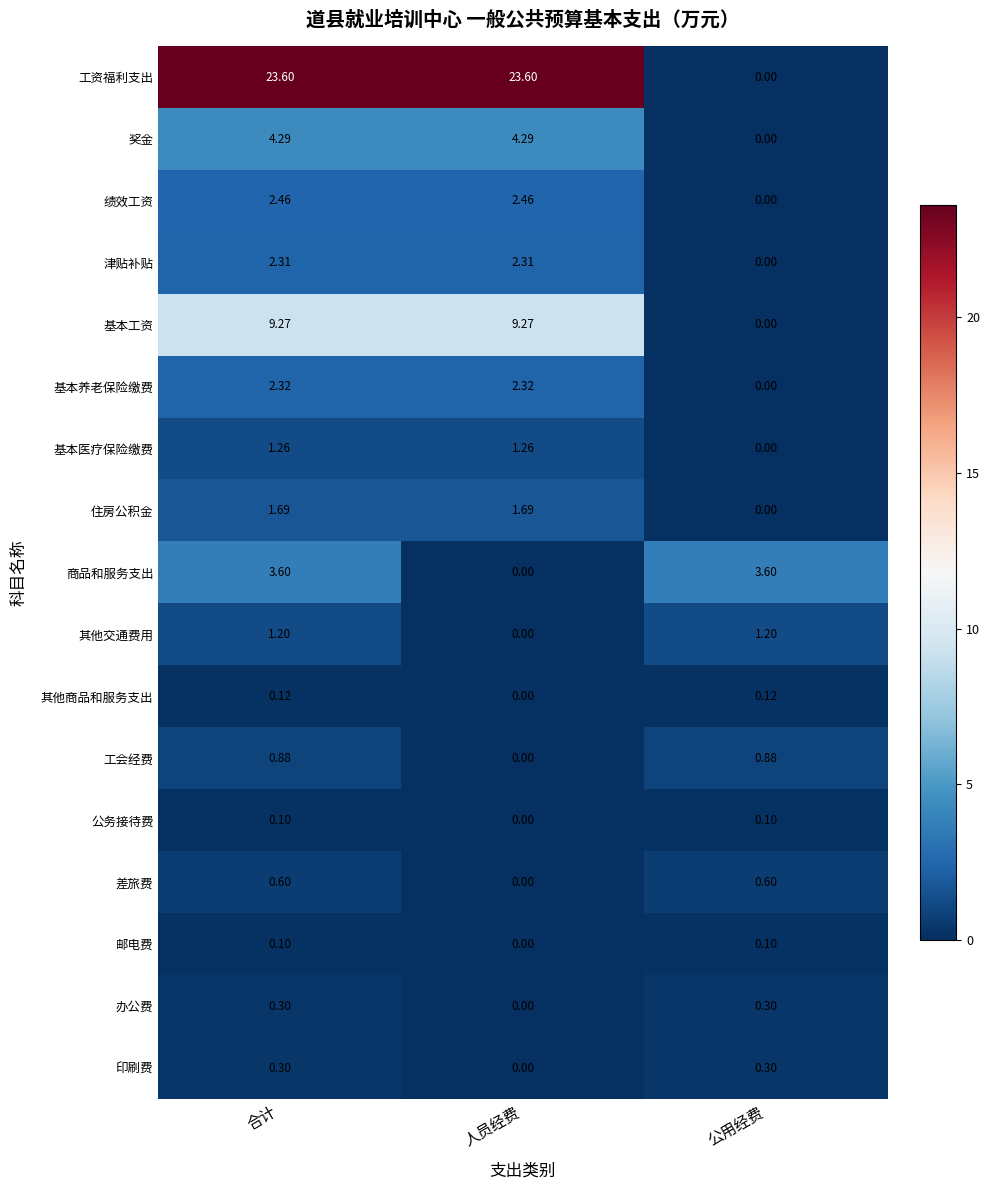

At how many categories does at least one series exceed 5?

2